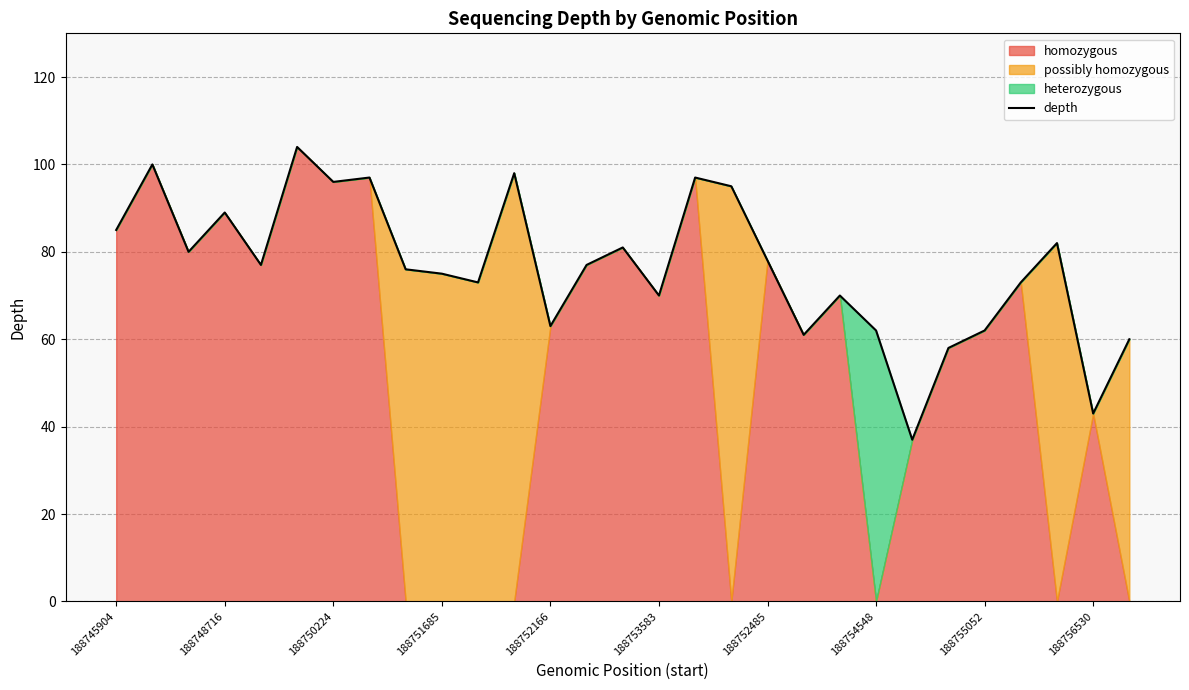

List the labels in order of value, smallest first.

22, 27, 23, 28, 19, 21, 24, 12, 15, 20, 10, 25, 188756530, 188755052, 188752166, 13, 18, 188750224, 14, 26, 188745904, 188751685, 17, 188752485, 188754548, 16, 11, 188748716, 188753583